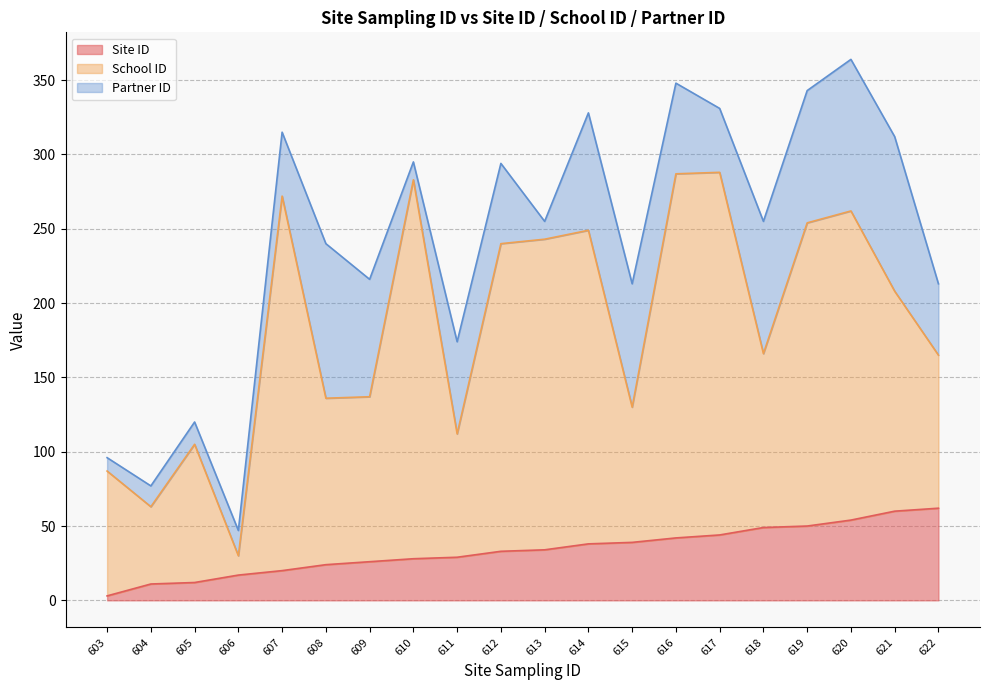

What is the minimum value for Site ID?

3